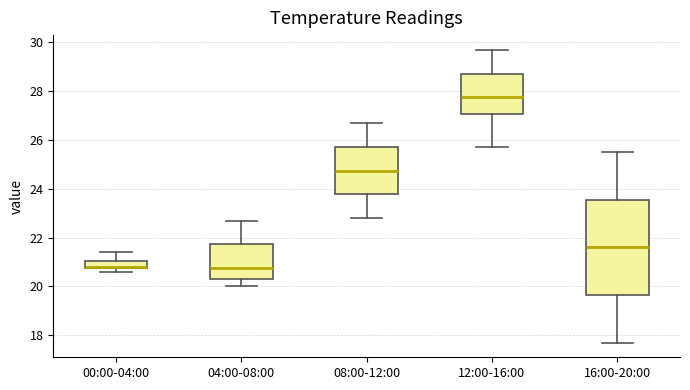

Where is the upper edge of the box for 04:00-08:00 on the y-axis? The values are not printed on the chart, so give them approximately, as read against the axis.

21.8